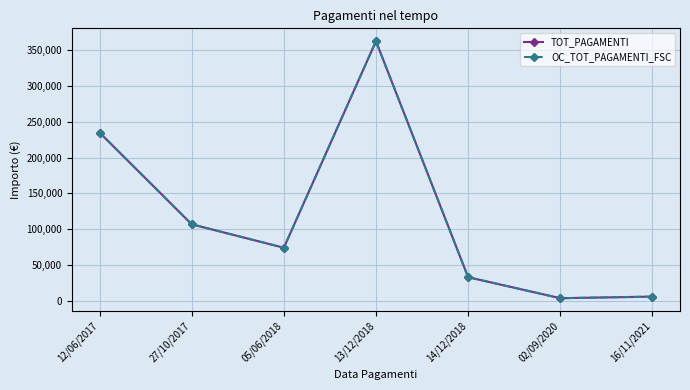

Does the chart have visible grid lines?

Yes